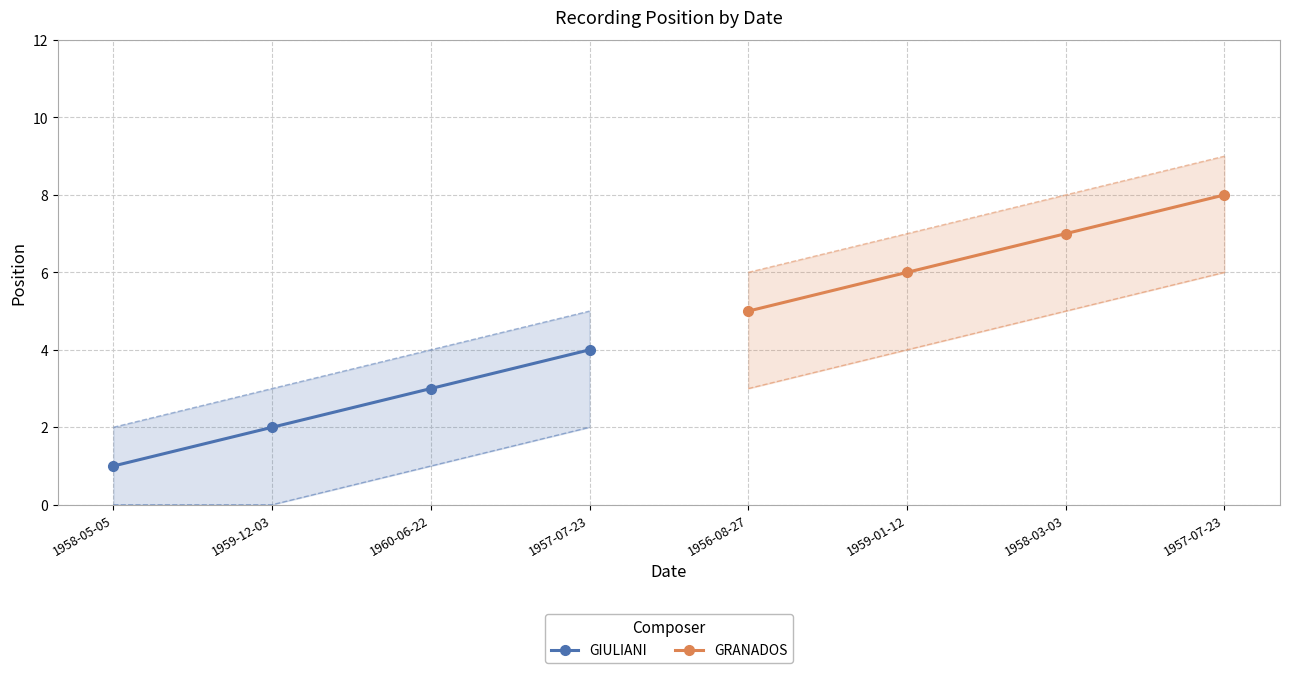

At which category is the sum across all series the highest?

1957-07-23